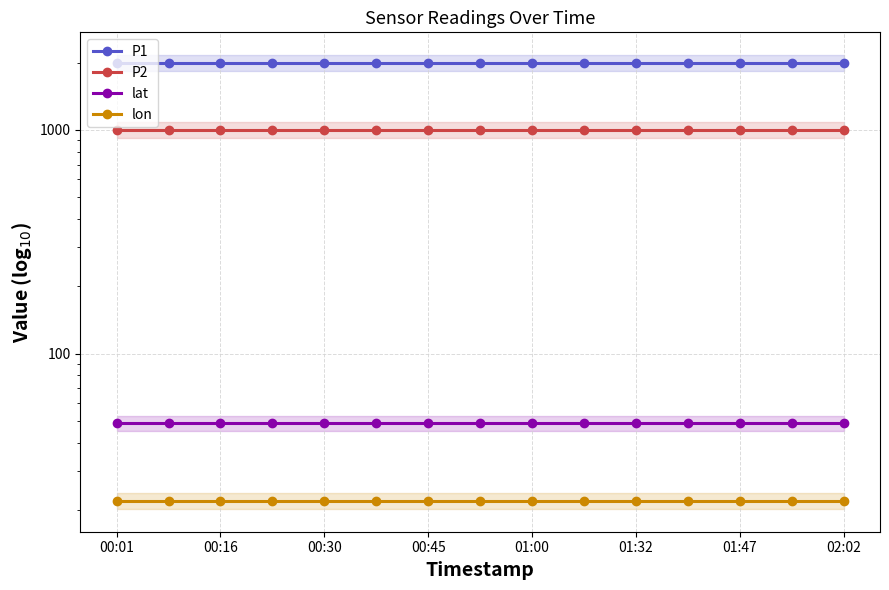

What are all the series names shown in the legend?

P1, P2, lat, lon